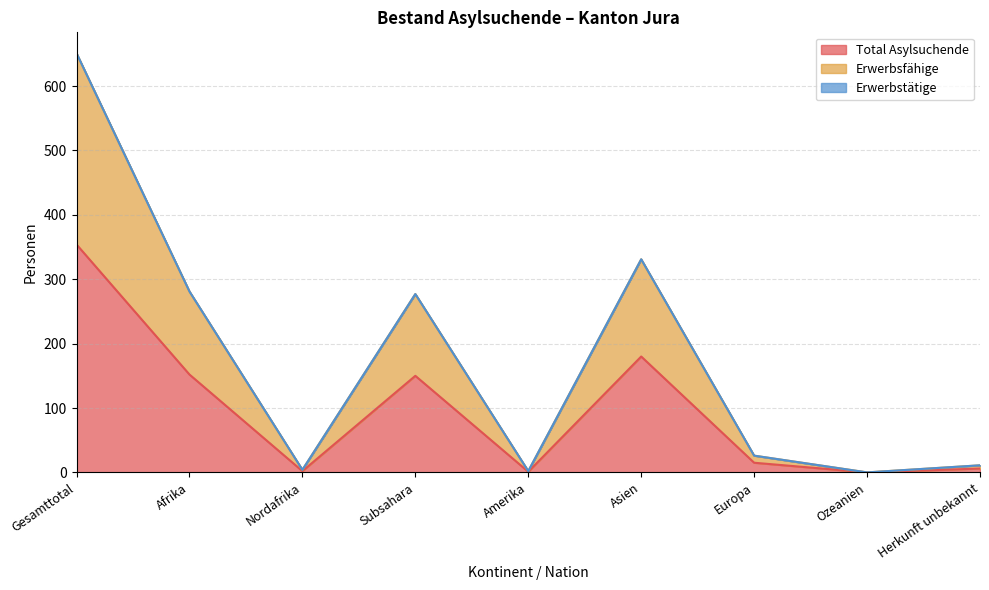

How many positive values does the Erwerbsfähige series have?

8